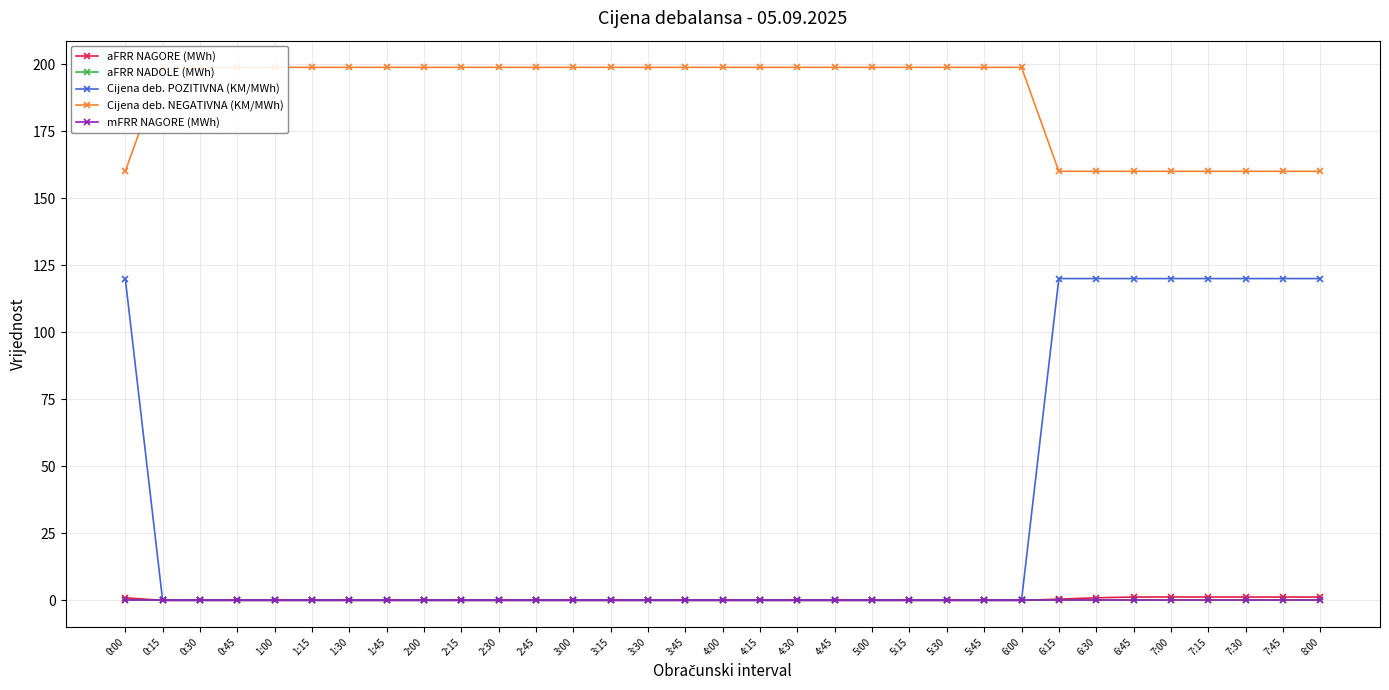

What is the label of the 18th point from the left?

4:15